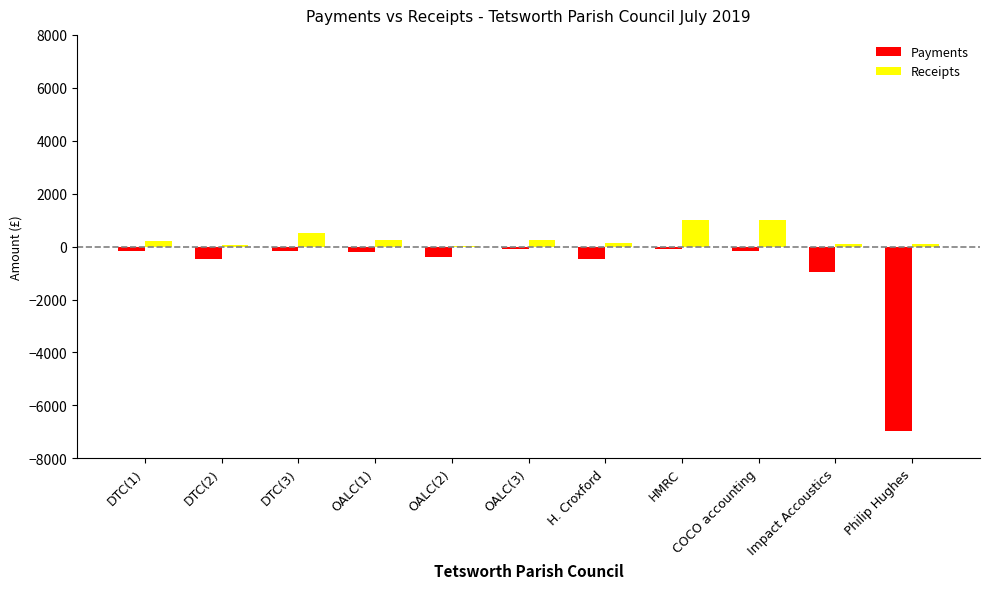

What is the sum of all Payments values?

-10112.5